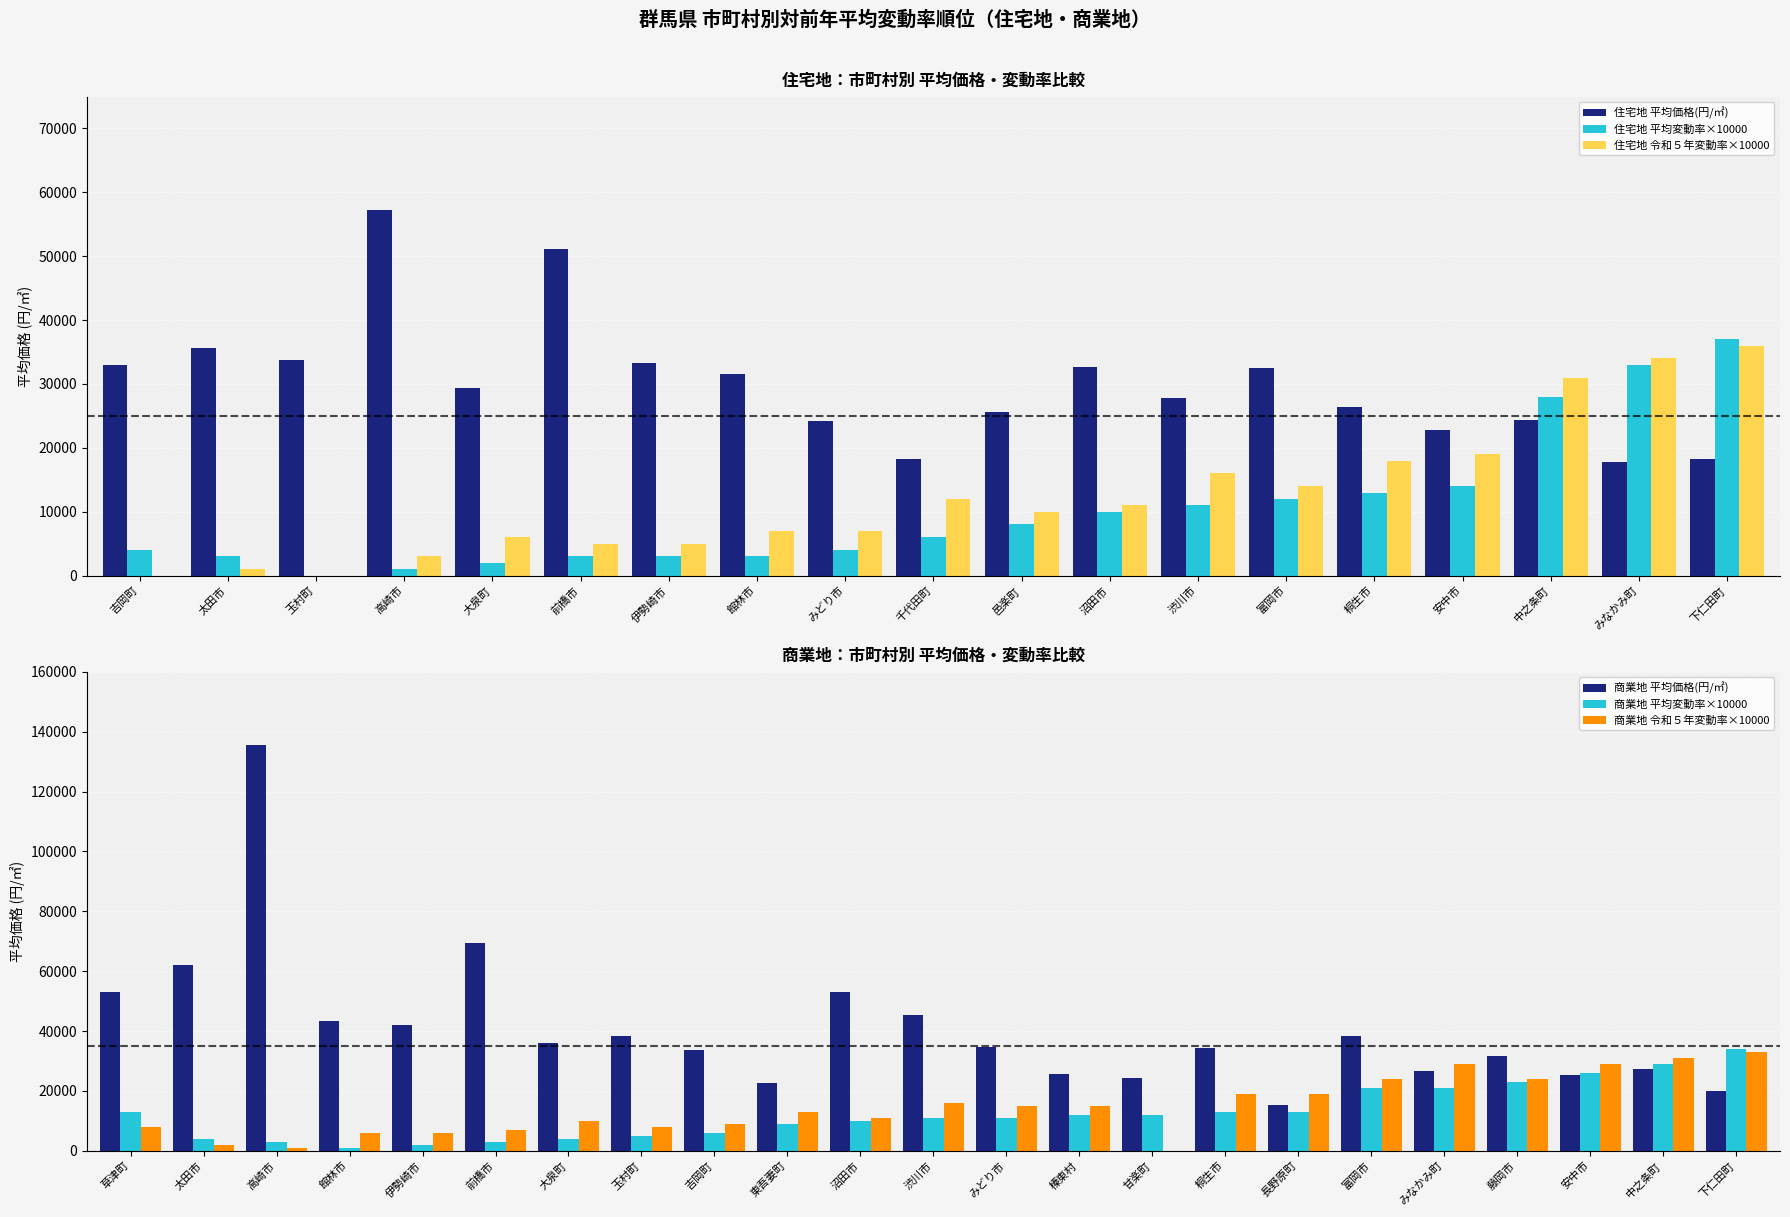

Between 富岡市 and 吉岡町, which is larger?

吉岡町